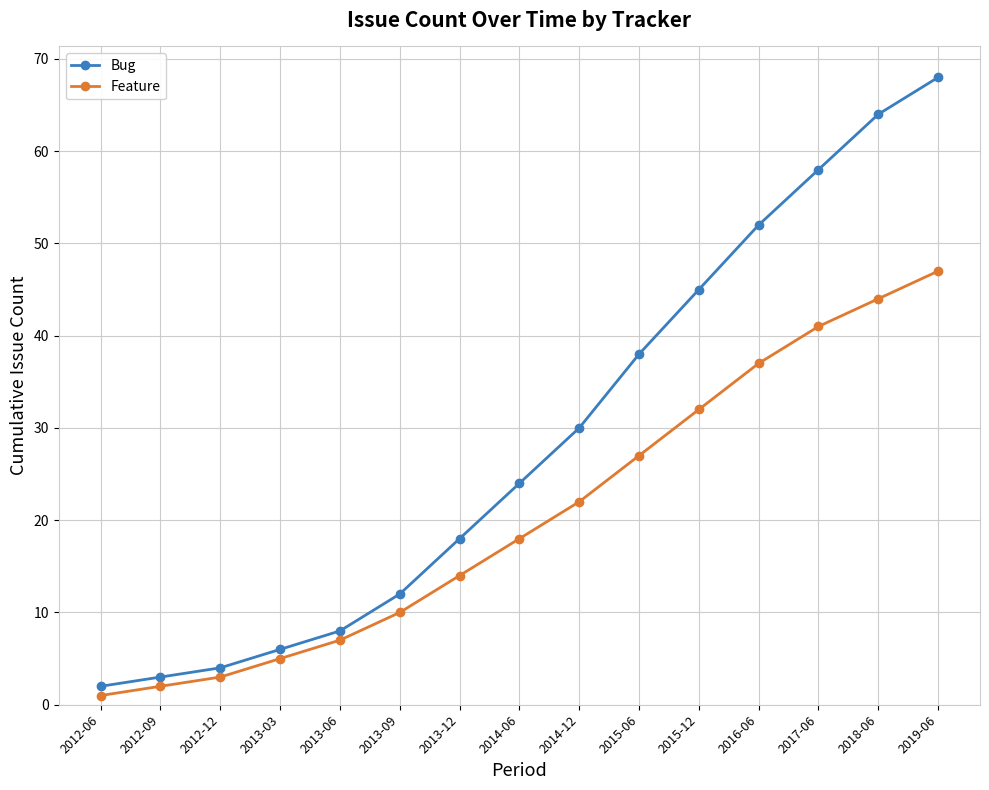

Reading left to right, list all the values displayed in this chart.

Bug: 2012-06=2	2012-09=3	2012-12=4	2013-03=6	2013-06=8	2013-09=12	2013-12=18	2014-06=24	2014-12=30	2015-06=38	2015-12=45	2016-06=52	2017-06=58	2018-06=64	2019-06=68
Feature: 2012-06=1	2012-09=2	2012-12=3	2013-03=5	2013-06=7	2013-09=10	2013-12=14	2014-06=18	2014-12=22	2015-06=27	2015-12=32	2016-06=37	2017-06=41	2018-06=44	2019-06=47